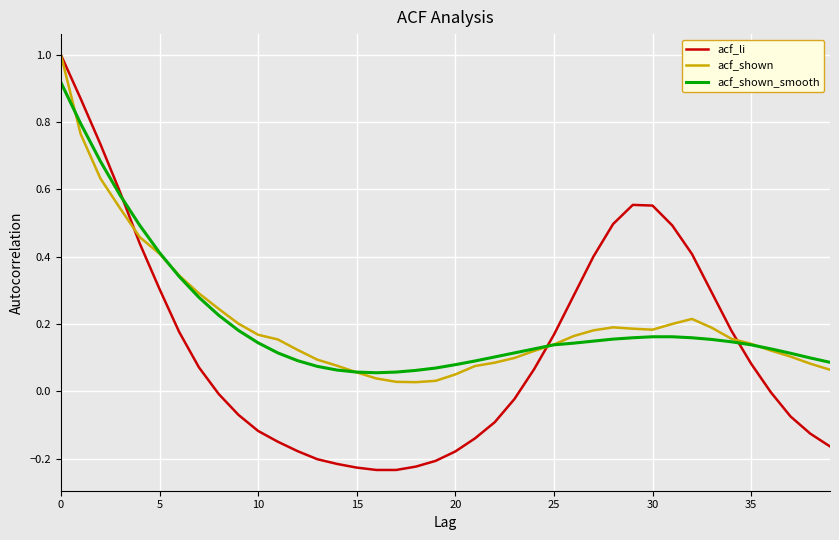

Which series has the widest spread of values?

acf_li